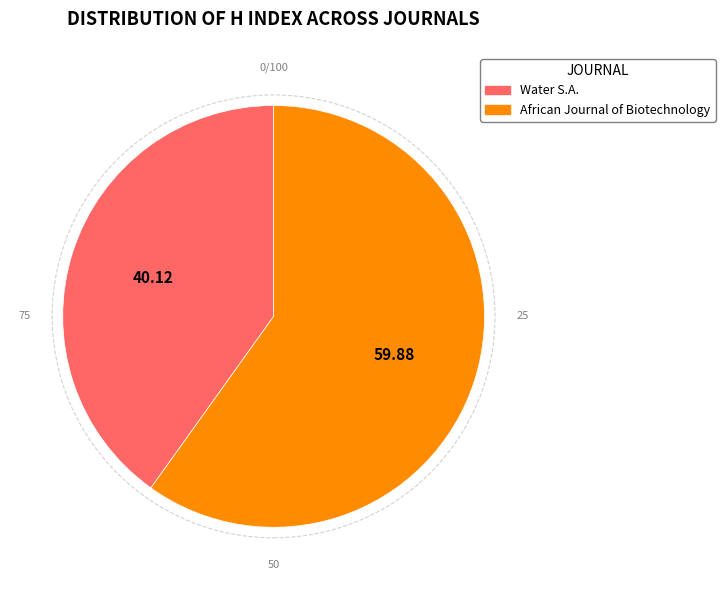

Do African Journal of Biotechnology and Water S.A. together represent more than half of the pie?

Yes